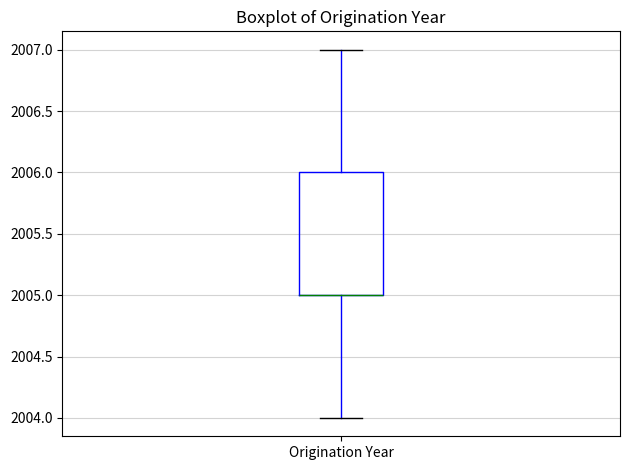

Where is the upper edge of the box for Origination Year on the y-axis? The values are not printed on the chart, so give them approximately, as read against the axis.

2006